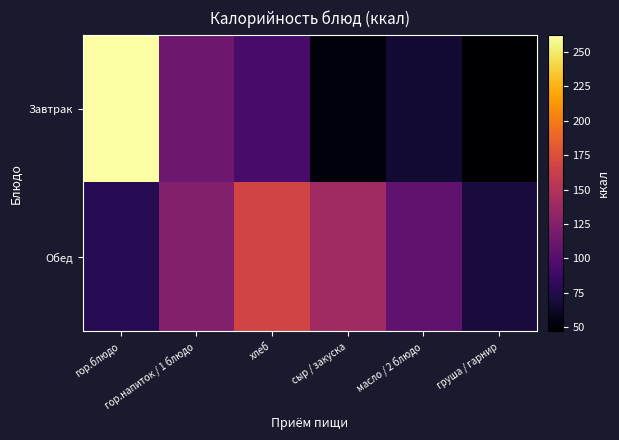

What is the total value across all series at масло / 2 блюдо?

171.7